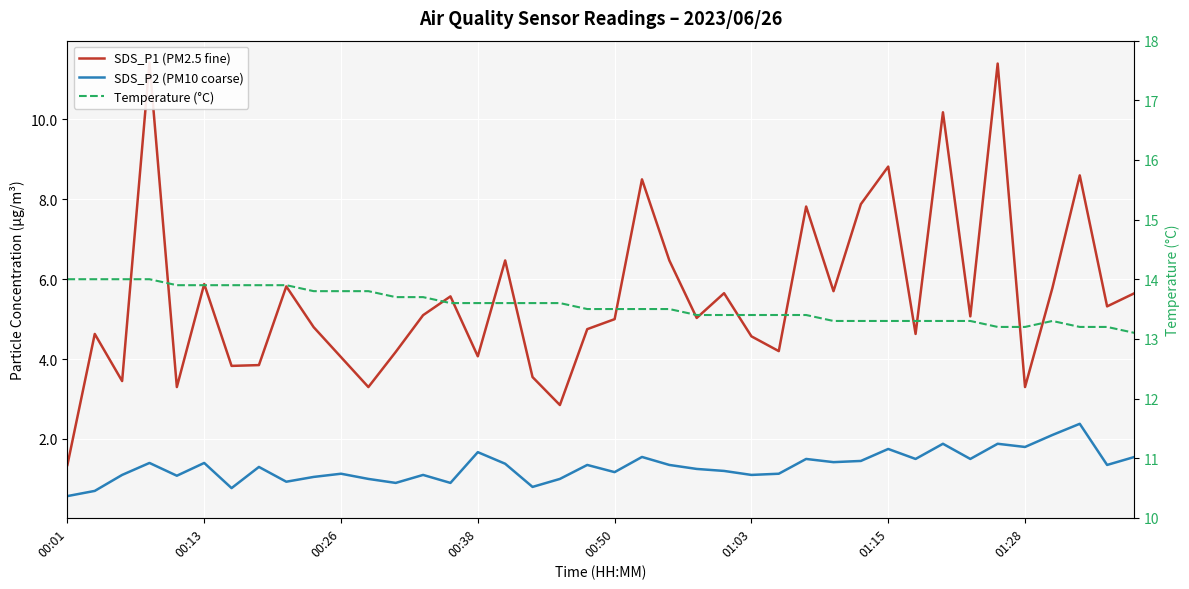

Which label corresponds to the largest value in the chart?

00:01